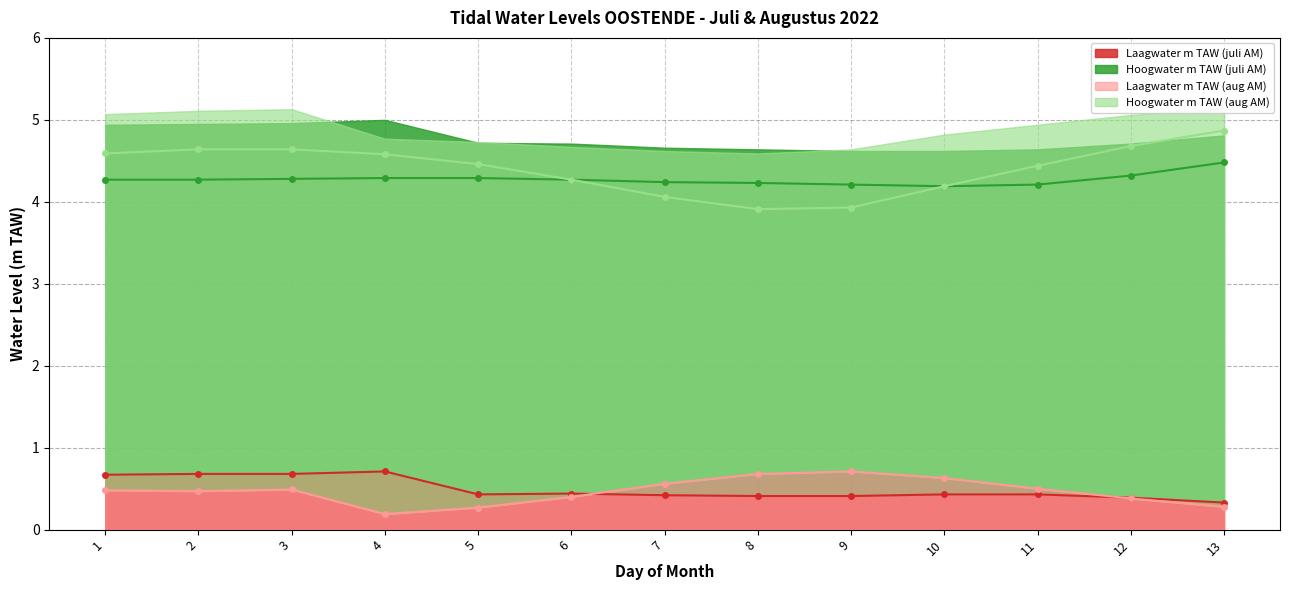

At how many categories does at least one series exceed 3?

13